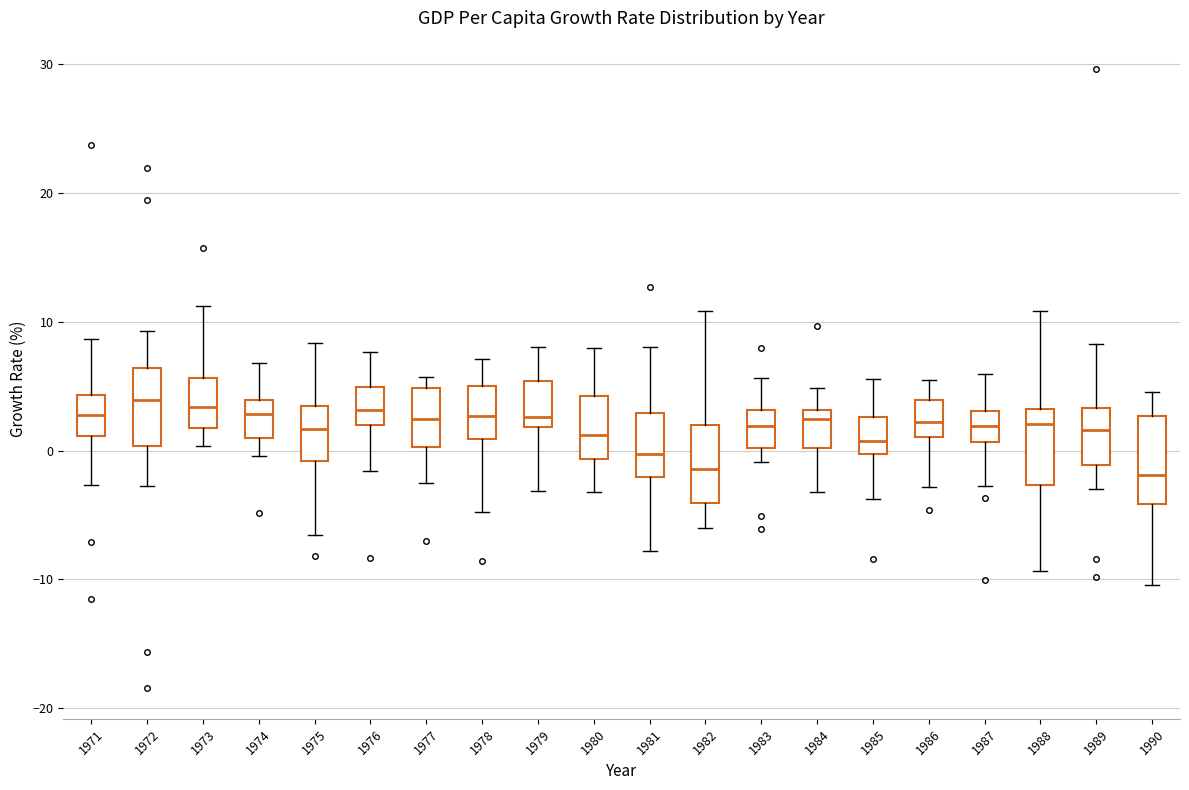

Reading left to right, read every box against the y-axis: the position of its median line, the range the box covers, and the ends of its whiskers. The values are not printed on the chart, so give them approximately, as read against the axis.

1971: median 3, box 1 to 4, whiskers -3 to 9
1972: median 4, box 0 to 6, whiskers -3 to 9
1973: median 3, box 2 to 6, whiskers 0 to 11
1974: median 3, box 1 to 4, whiskers 0 to 7
1975: median 2, box -1 to 3, whiskers -7 to 8
1976: median 3, box 2 to 5, whiskers -2 to 8
1977: median 2, box 0 to 5, whiskers -3 to 6
1978: median 3, box 1 to 5, whiskers -5 to 7
1979: median 3, box 2 to 5, whiskers -3 to 8
1980: median 1, box -1 to 4, whiskers -3 to 8
1981: median 0, box -2 to 3, whiskers -8 to 8
1982: median -1, box -4 to 2, whiskers -6 to 11
1983: median 2, box 0 to 3, whiskers -1 to 6
1984: median 2, box 0 to 3, whiskers -3 to 5
1985: median 1, box 0 to 3, whiskers -4 to 6
1986: median 2, box 1 to 4, whiskers -3 to 5
1987: median 2, box 1 to 3, whiskers -3 to 6
1988: median 2, box -3 to 3, whiskers -9 to 11
1989: median 2, box -1 to 3, whiskers -3 to 8
1990: median -2, box -4 to 3, whiskers -10 to 5